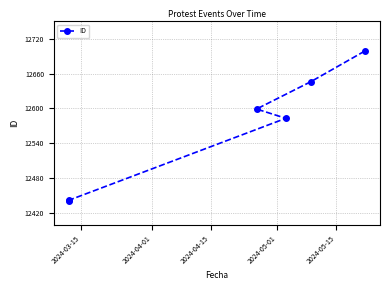

Is it true that the value at 2024-04-15 is 8542?

False